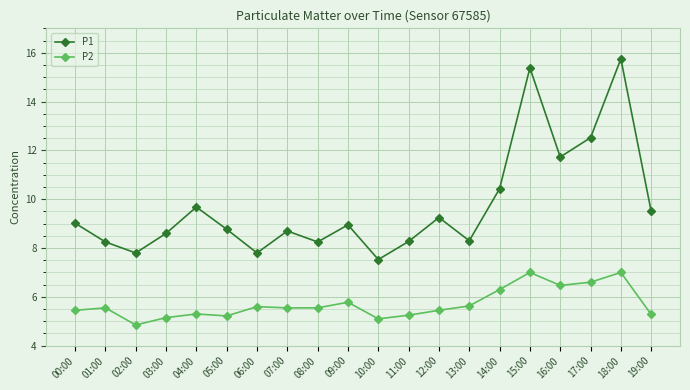

What is the average value of the P1 series?

9.7